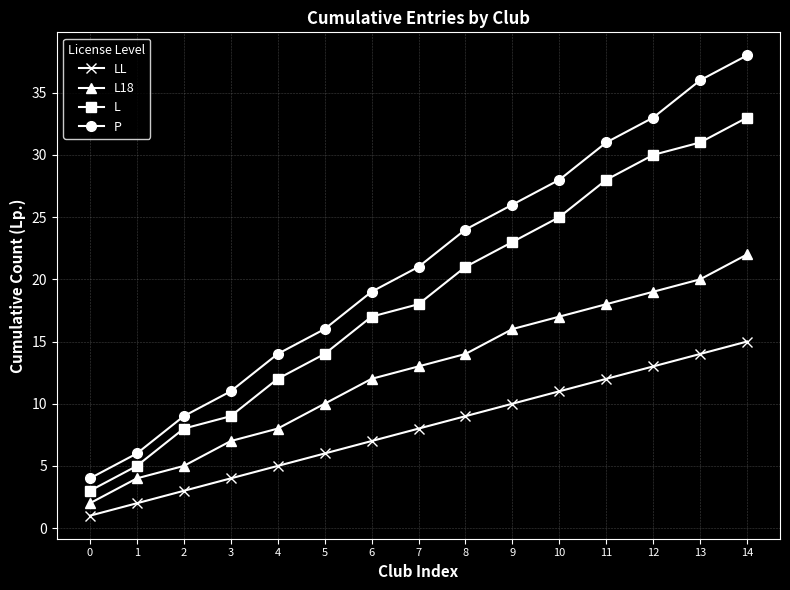

True or false: L has more than 0 points higher than both neighbors.

False